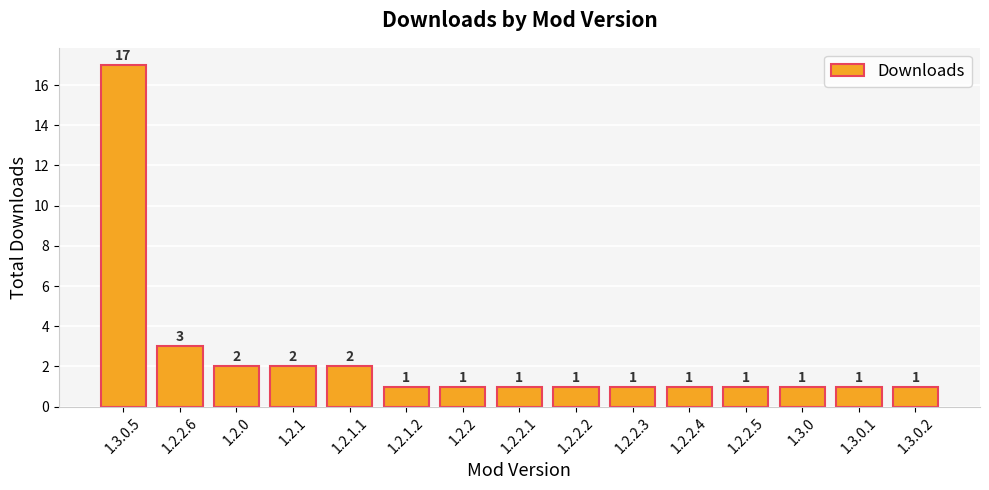

Does the chart contain any negative values?

No